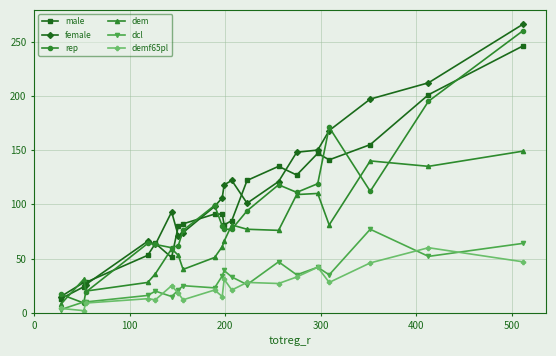

After their last crossing, which series has the higher values: male or female?

female